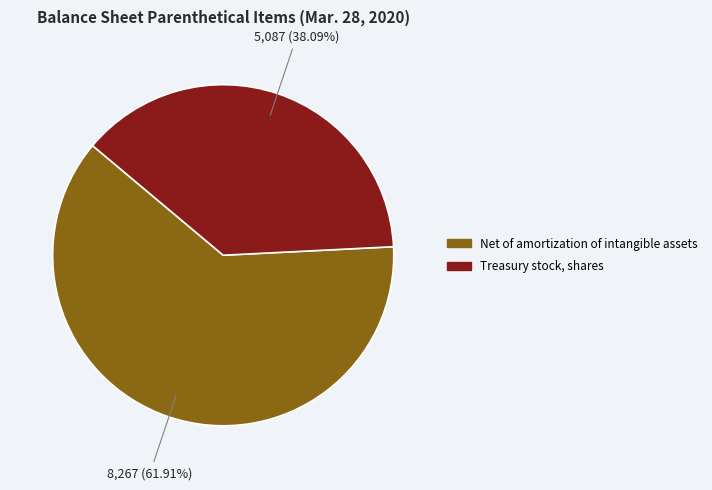

To the nearest percent, what is the combined percentage of Treasury stock, shares and Net of amortization of intangible assets?

100%